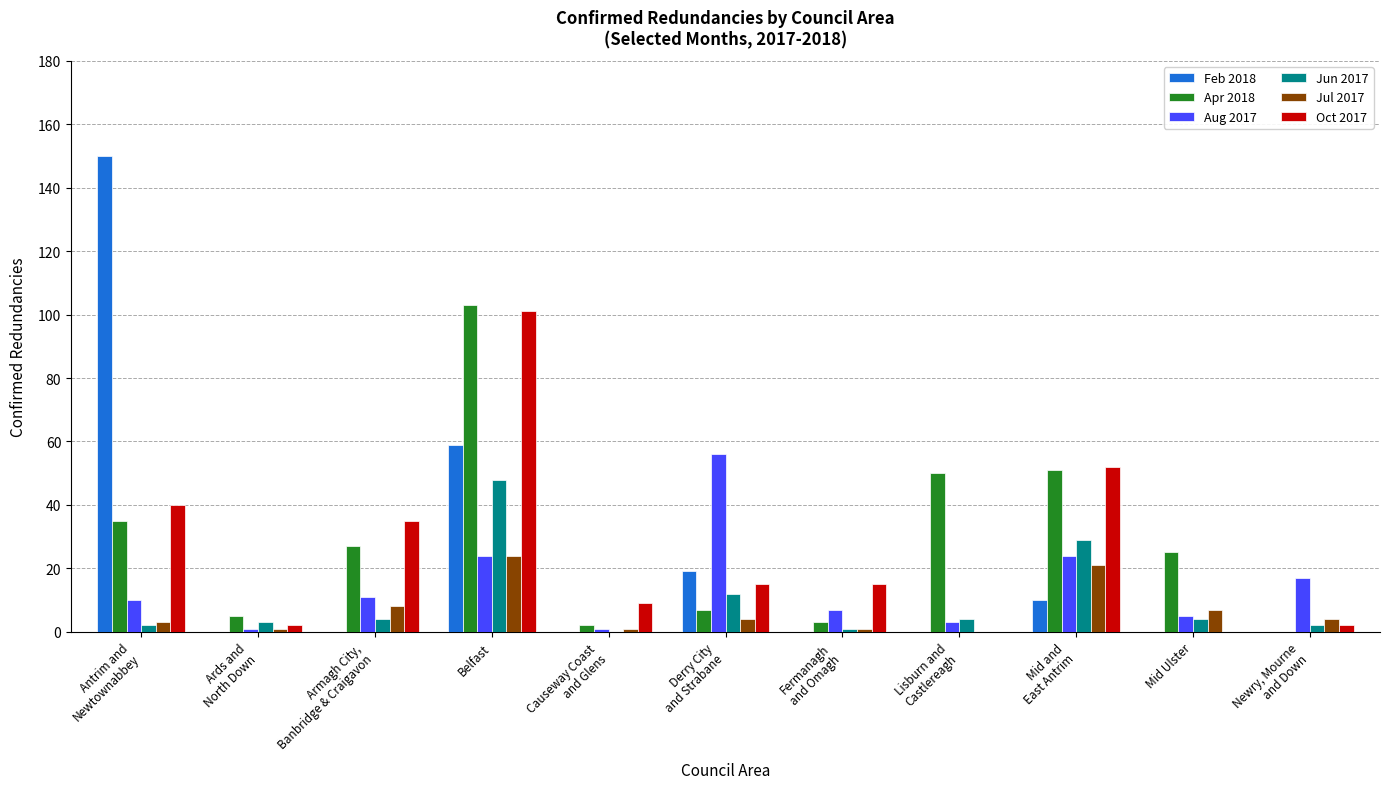

What is the sum of all Feb 2018 values?

238